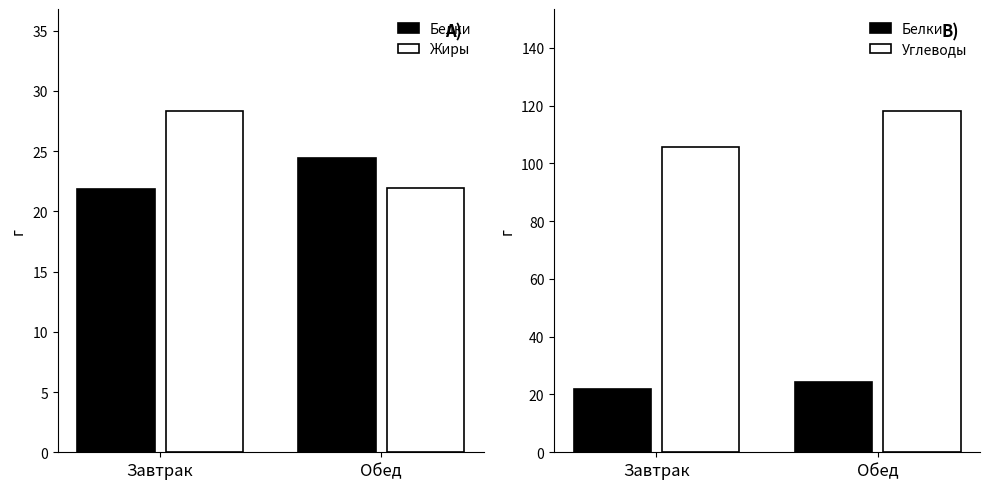

Rank the series at Завтрак from highest to lowest value.

Углеводы, Жиры, Белки